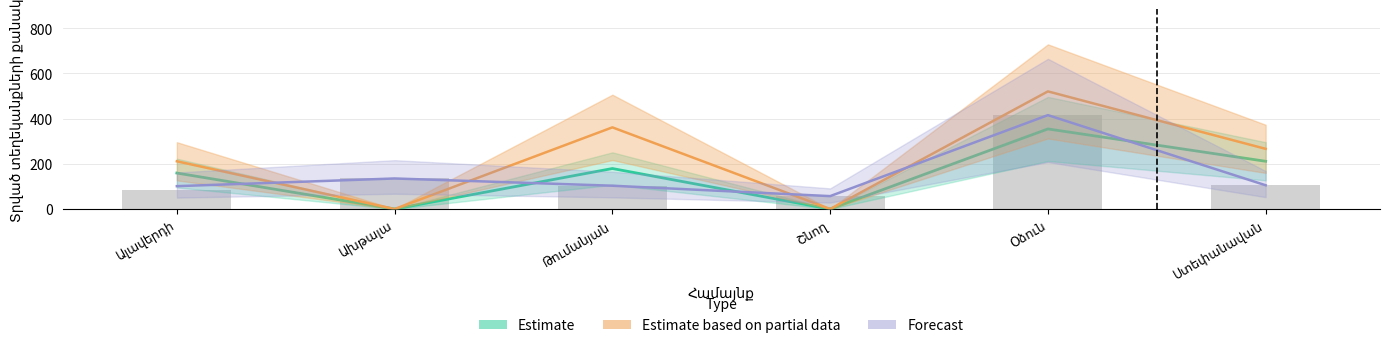

At which category is the sum across all series the highest?

Օձուն